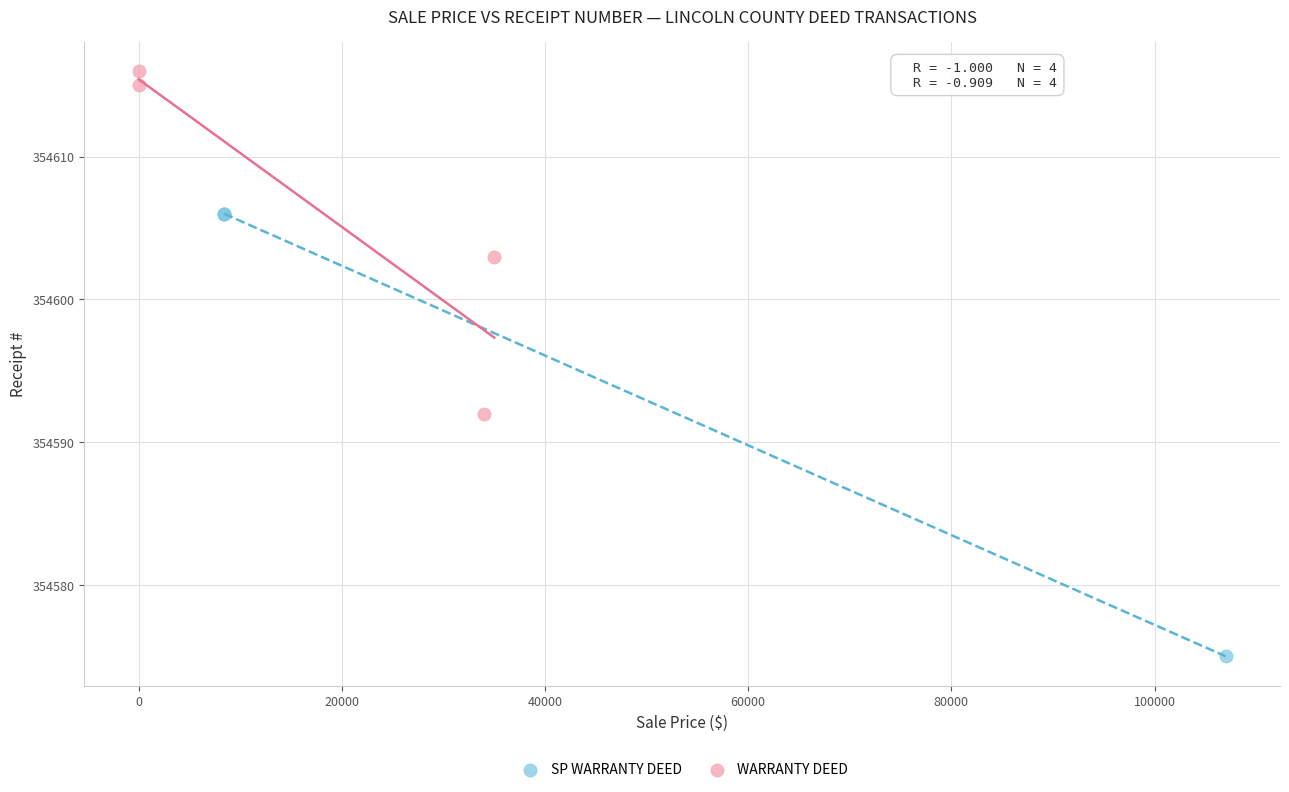

Which series has the widest spread of Y values?

SP WARRANTY DEED